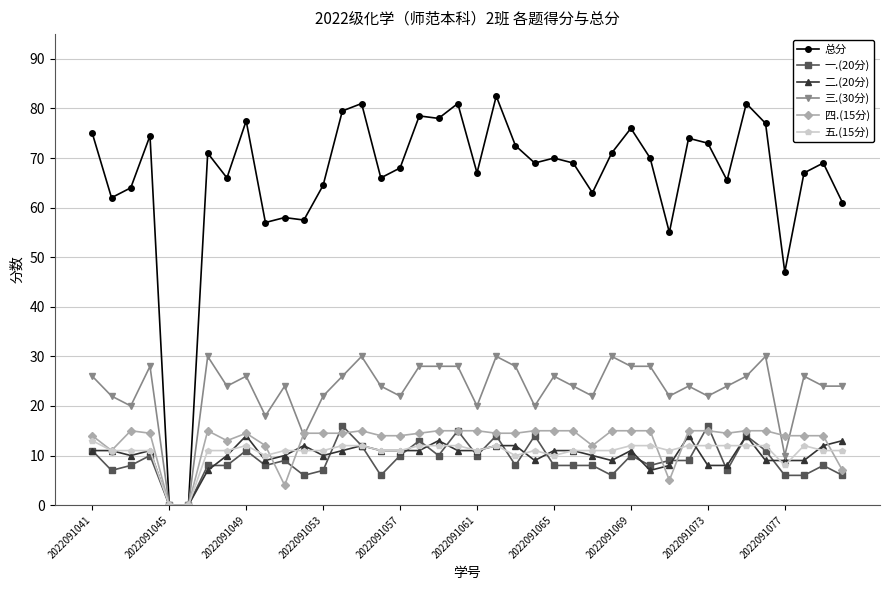

What is the value of the 三.(30分) point at the 37th from the left?

10.0